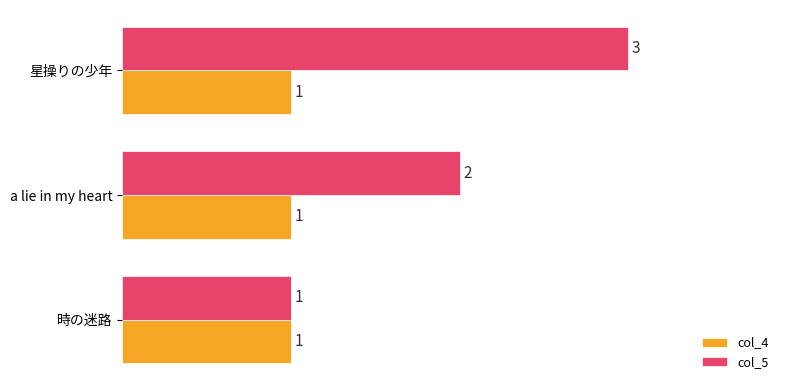

What is the smallest value displayed?

1